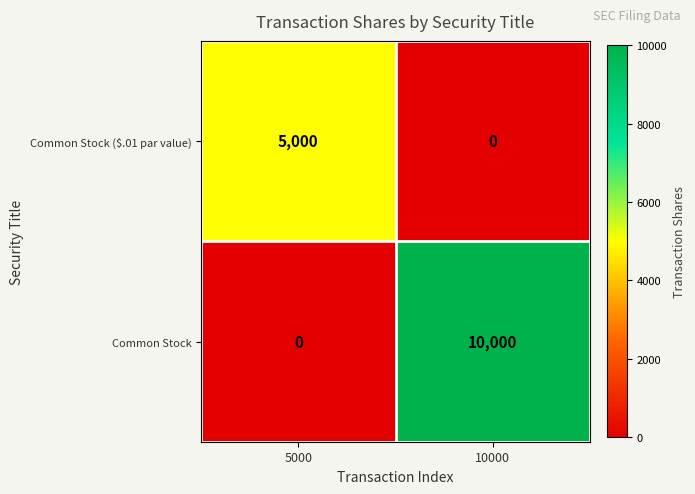

How many values in Common Stock are above zero?

1